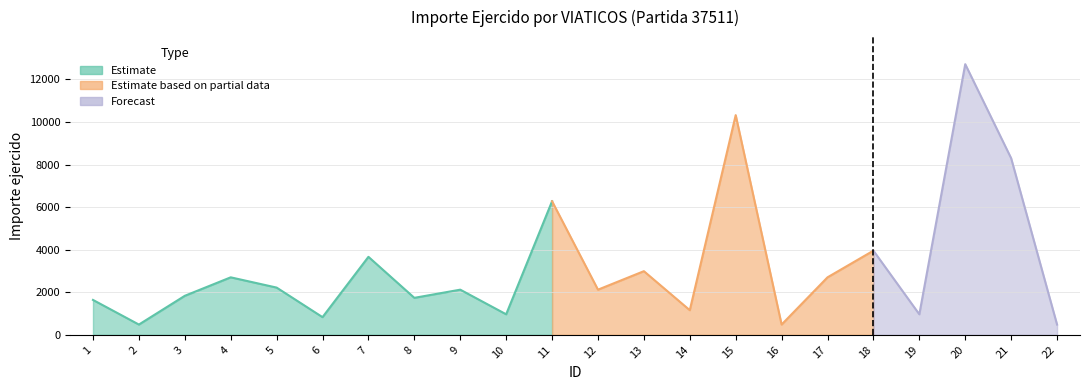

At which category does the data reach its first local valley?

2